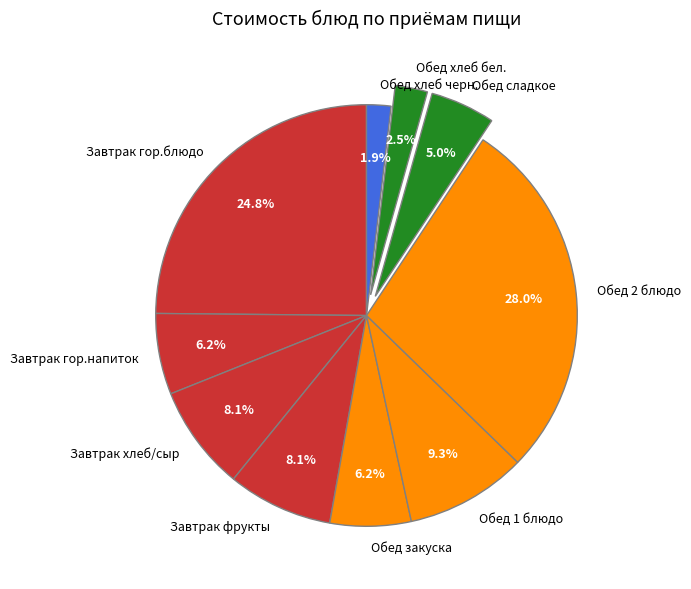

How many slices are in this pie chart?

10